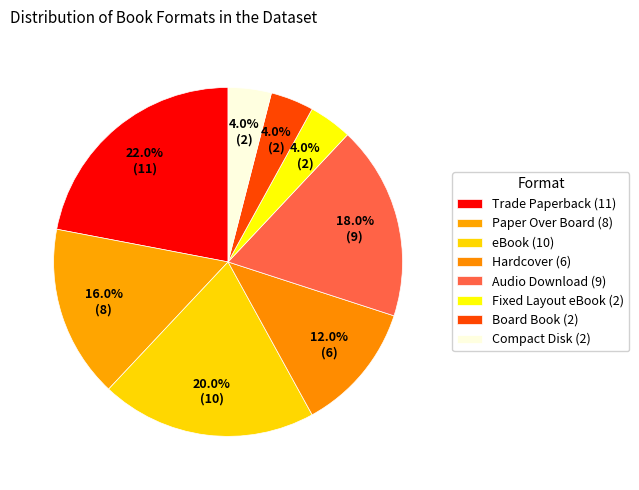

True or false: Trade Paperback accounts for 12% of the total.

False